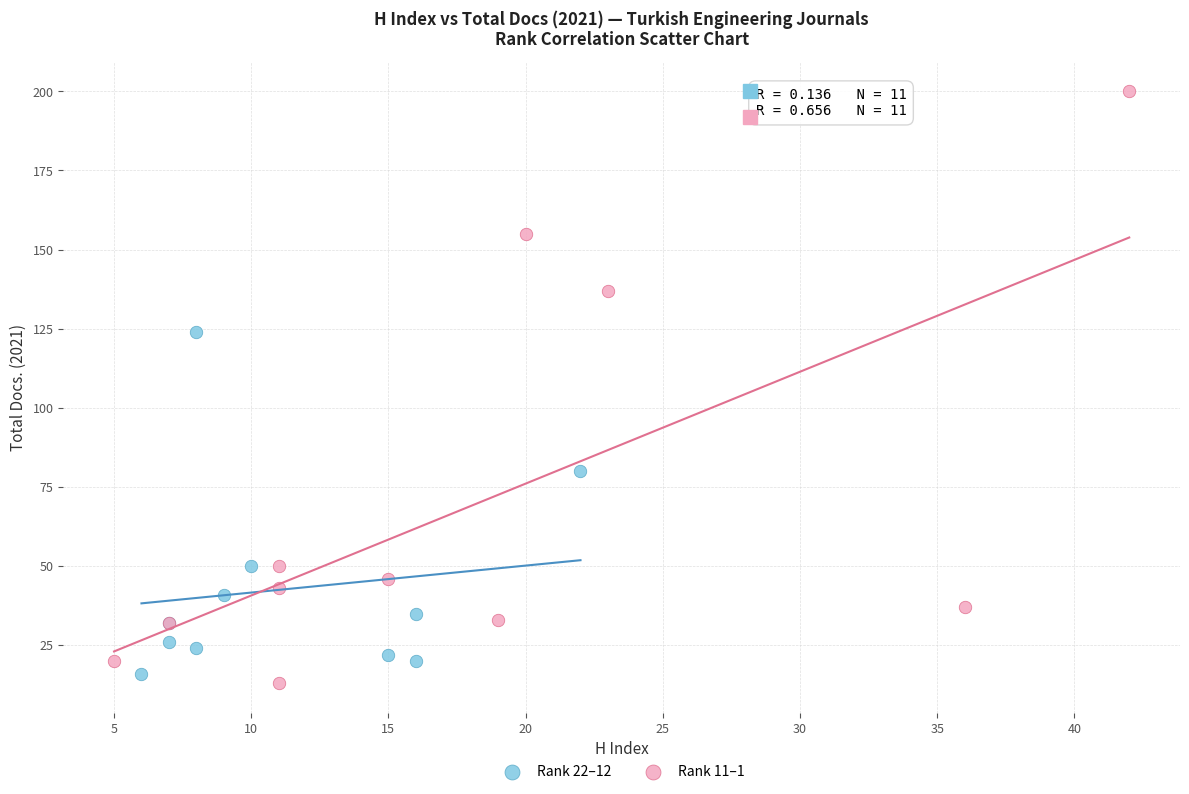

Which series has the widest spread of Y values?

Rank 11–1